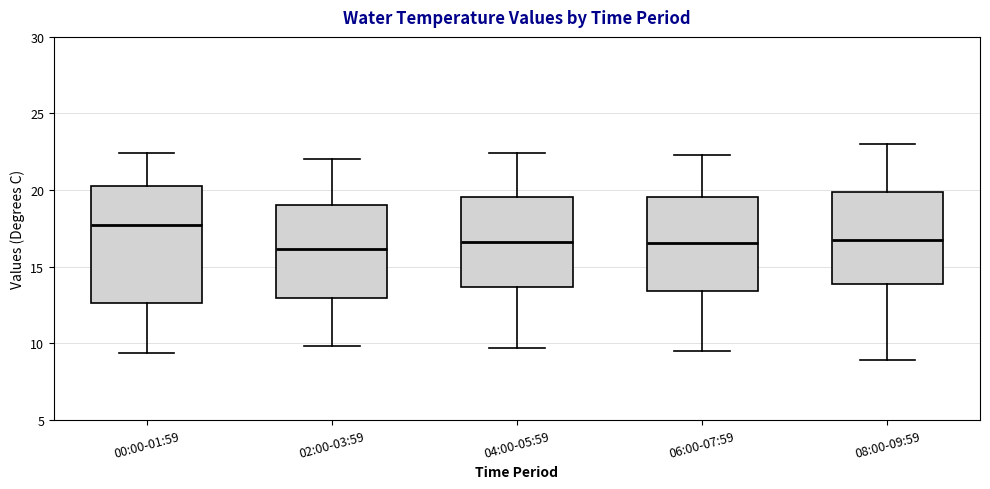

Reading left to right, read every box against the y-axis: the position of its median line, the range the box covers, and the ends of its whiskers. The values are not printed on the chart, so give them approximately, as read against the axis.

00:00-01:59: median 17.5, box 12.5 to 20.0, whiskers 9.5 to 22.5
02:00-03:59: median 16.0, box 13.0 to 19.0, whiskers 10.0 to 22.0
04:00-05:59: median 16.5, box 13.5 to 19.5, whiskers 9.5 to 22.5
06:00-07:59: median 16.5, box 13.5 to 19.5, whiskers 9.5 to 22.5
08:00-09:59: median 17.0, box 14.0 to 20.0, whiskers 9.0 to 23.0